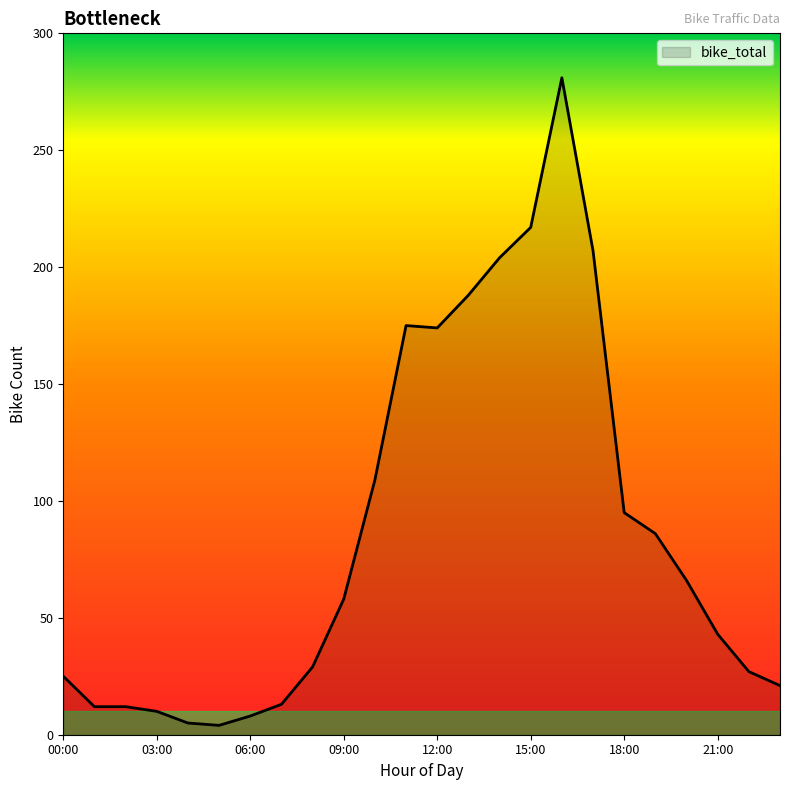

How many categories are shown in the chart?

24